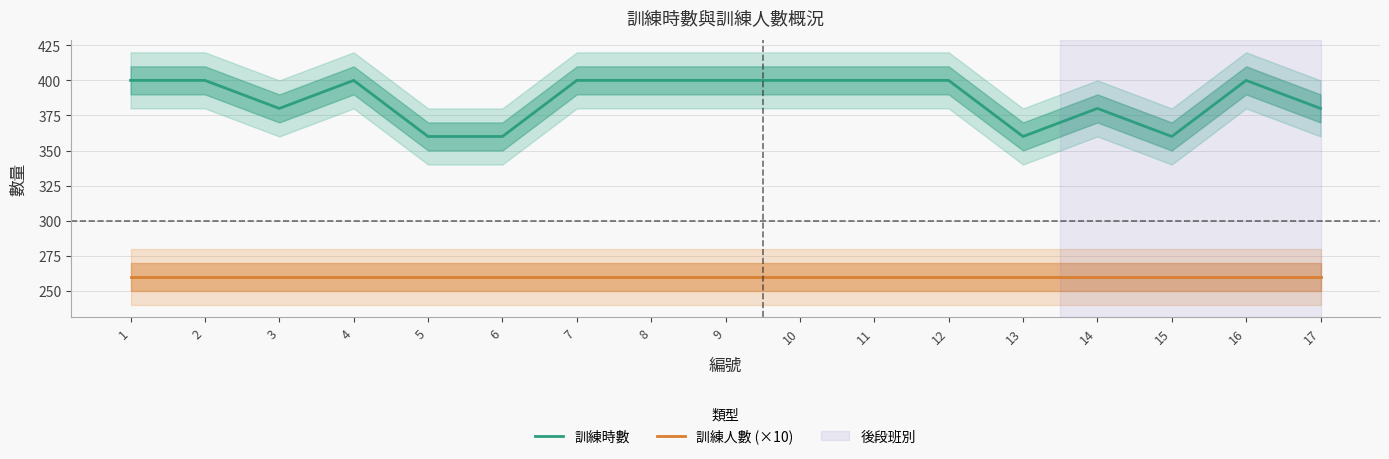

Reading left to right, transcribe all the data shown in this chart.

訓練時數: 400	400	380	400	360	360	400	400	400	400	400	400	360	380	360	400	380
訓練人數 (×10): 260	260	260	260	260	260	260	260	260	260	260	260	260	260	260	260	260